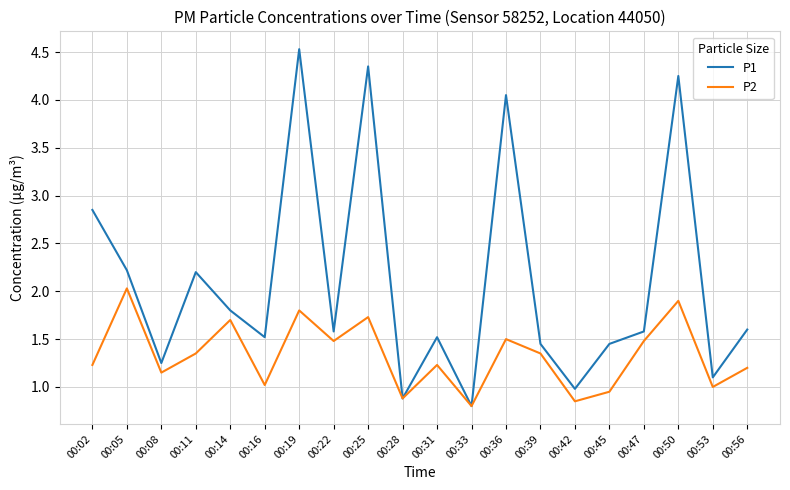

Rank the series by their average value, from highest to lowest.

P1, P2